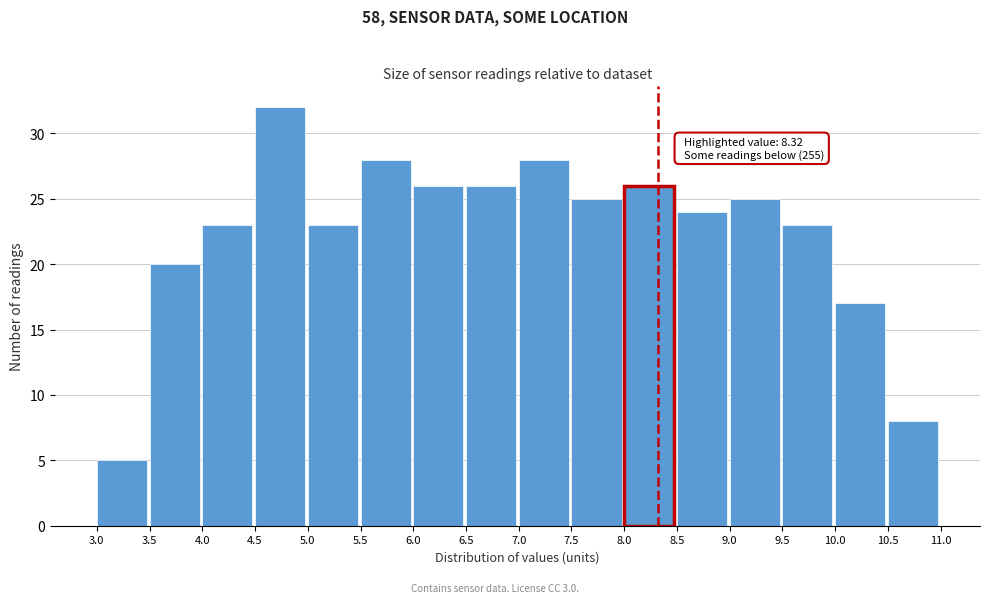

Over which range of the x-axis is the bar tallest?

4.5 to 5.0